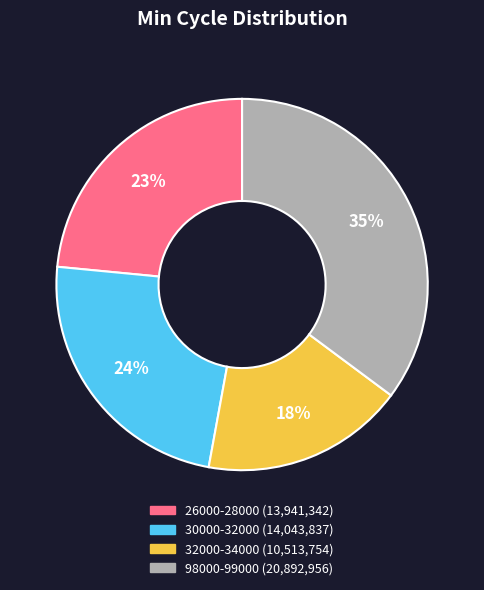

Is the sum of 98000-99000 (20,892,956) and 26000-28000 (13,941,342) greater than half?

Yes